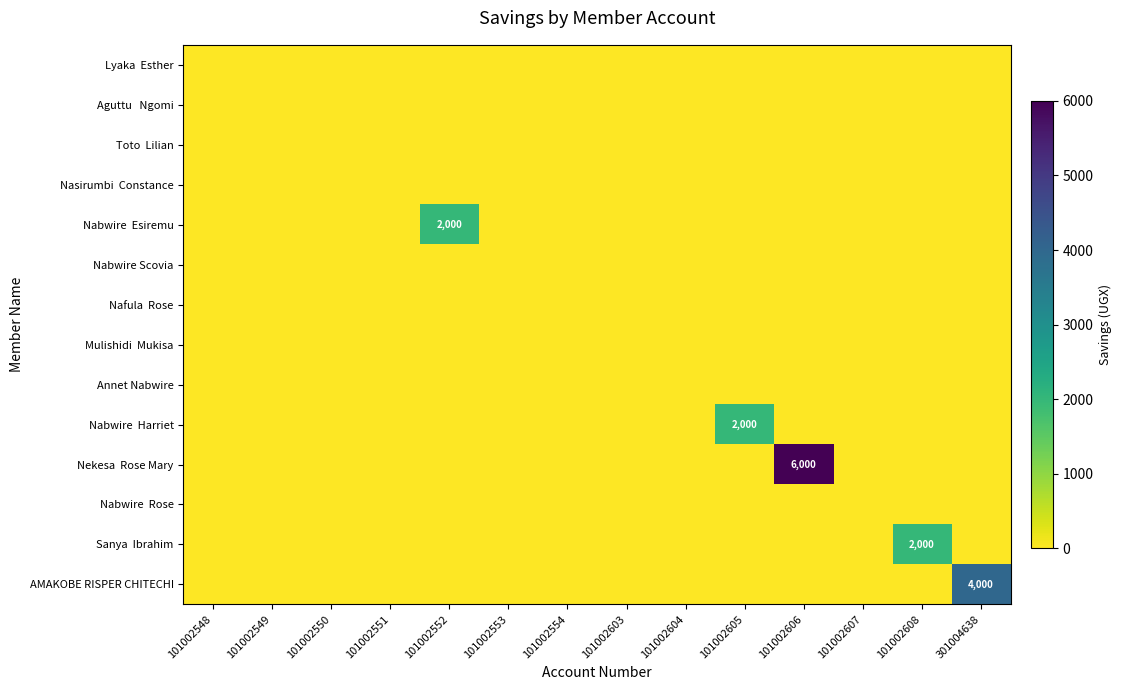

Where is Nabwire Rose nearest to the value 0?

101002548